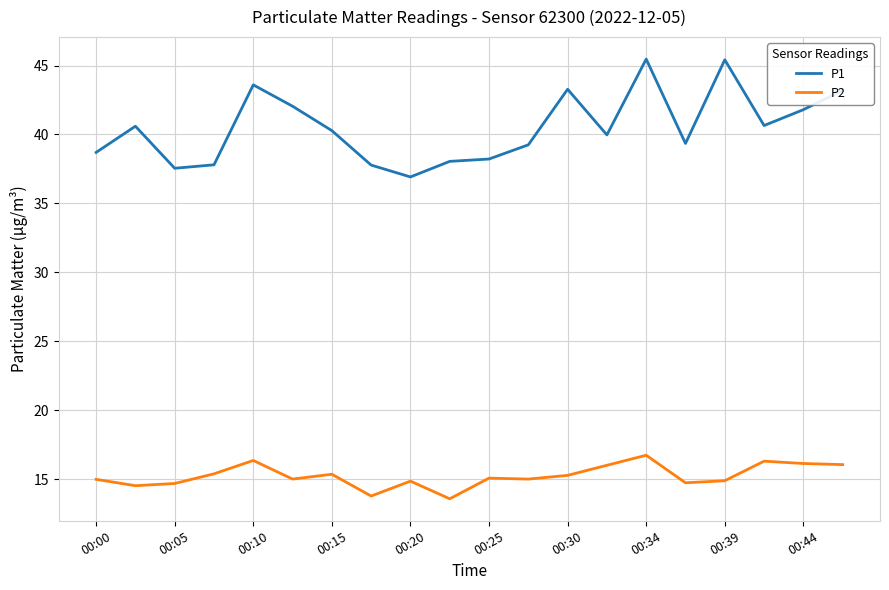

Rank the series by their average value, from lowest to highest.

P2, P1